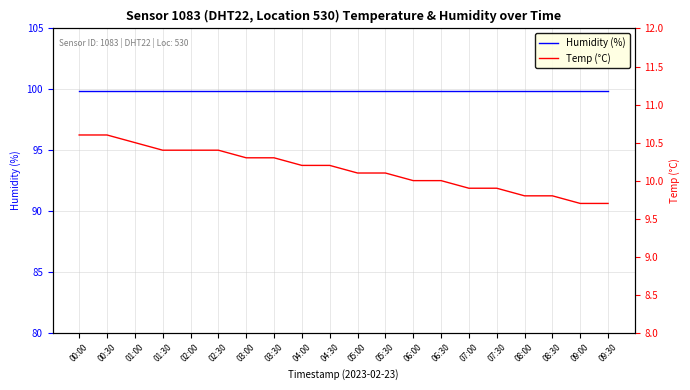

What are all the series names shown in the legend?

Humidity (%), Temp (°C)